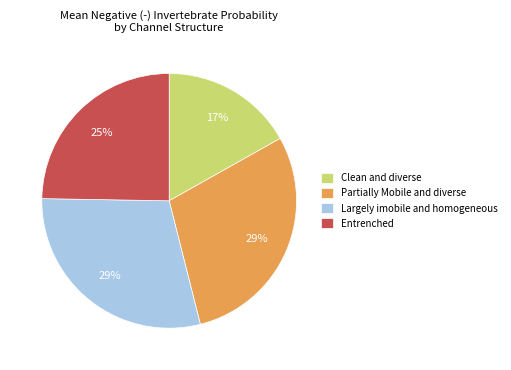

Combined, do Clean and diverse and Largely imobile and homogeneous account for over 50%?

No